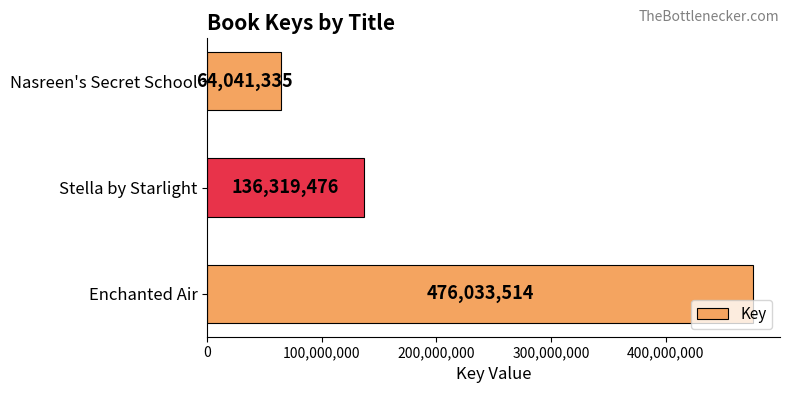

What is the change in value from Stella by Starlight to Nasreen's Secret School?

-72278141